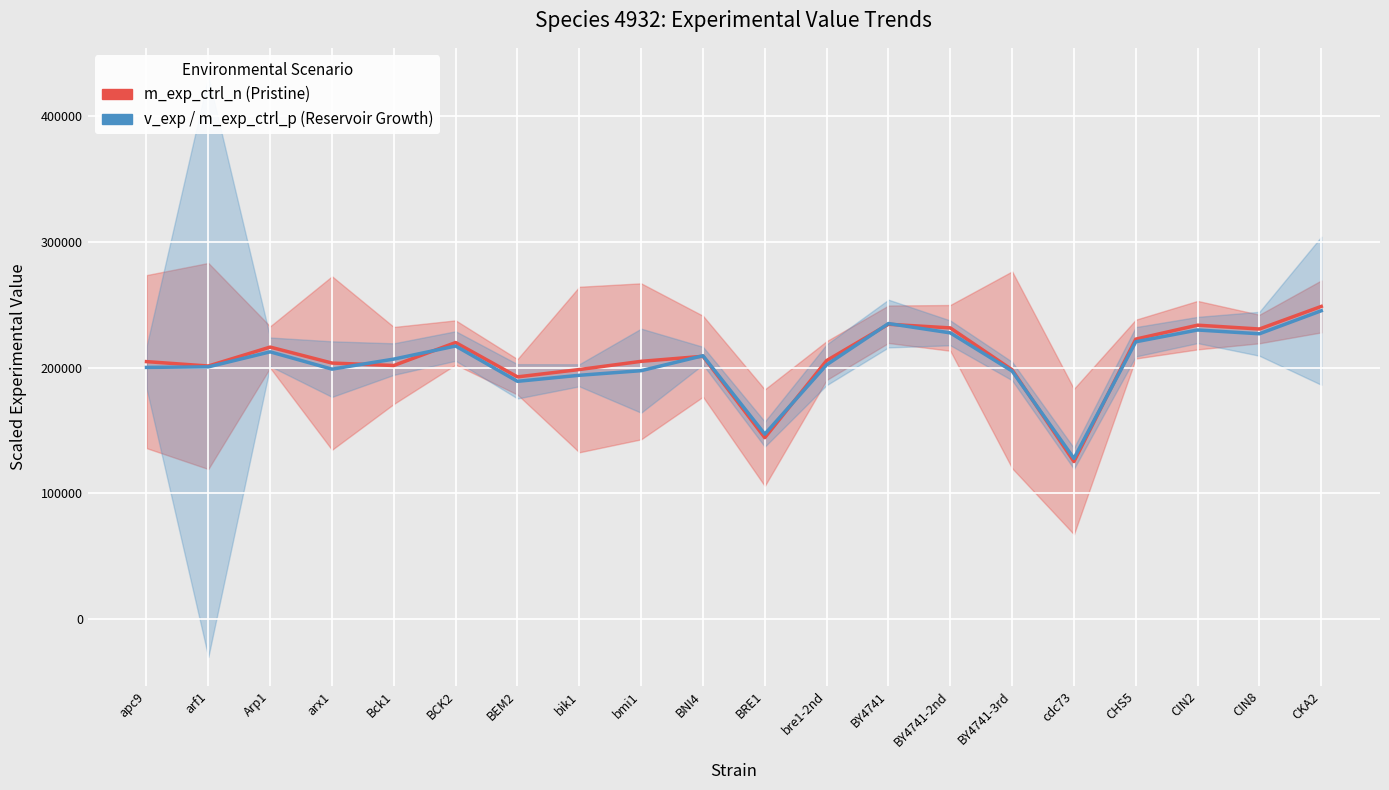

List the series in order of their peak value, highest first.

m_exp_ctrl_n (Pristine), v_exp / m_exp_ctrl_p (Reservoir Growth)